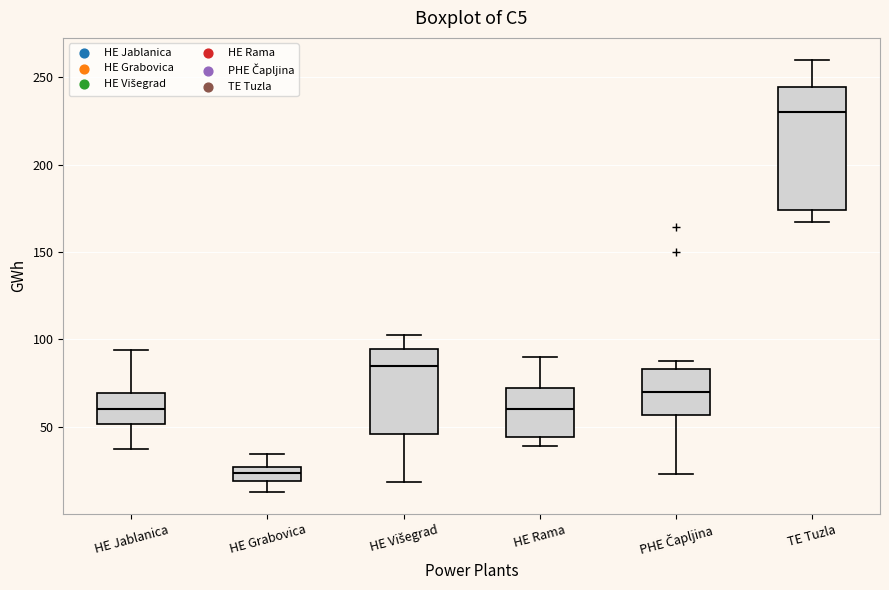

Which box's median line is the highest?

TE Tuzla